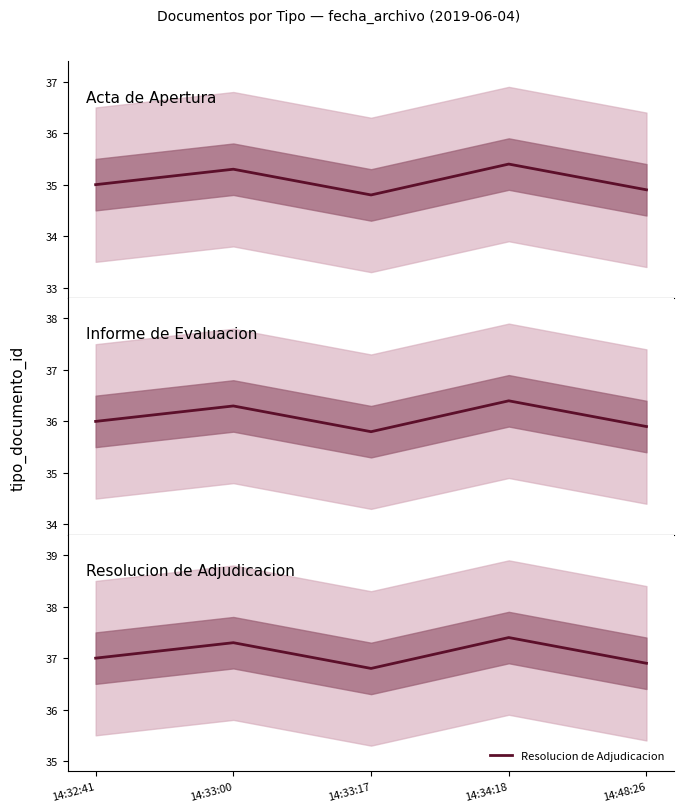

The value of Resolucion de Adjudicacion at 14:34:18 is 37.4. True or false?

True